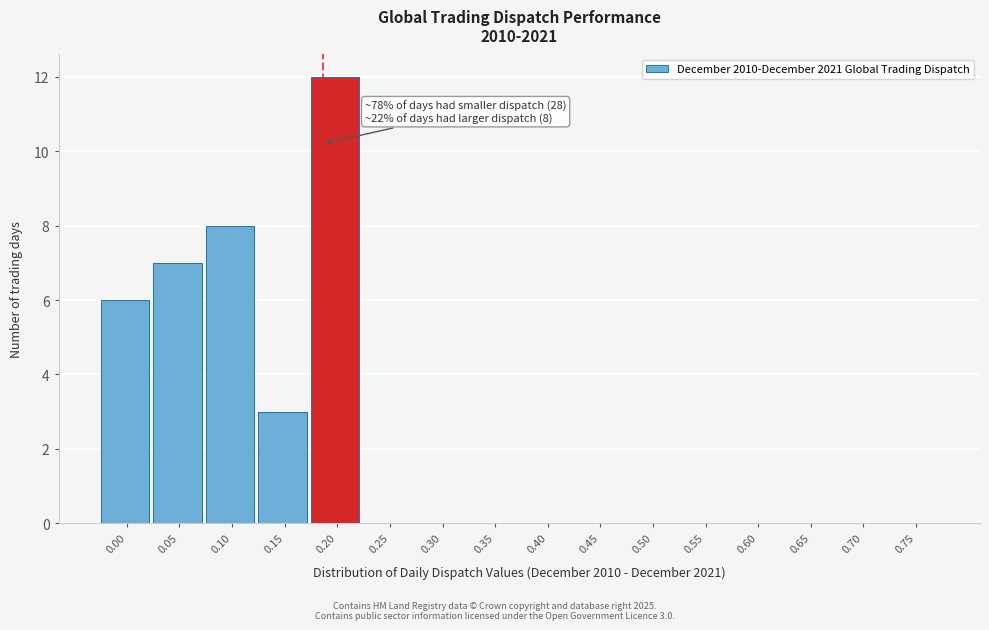

Reading right to left, what are all the values shown in this chart?

0.75=0	0.70=0	0.65=0	0.60=0	0.55=0	0.50=0	0.45=0	0.40=0	0.35=0	0.30=0	0.25=0	0.20=12	0.15=3	0.10=8	0.05=7	0.00=6